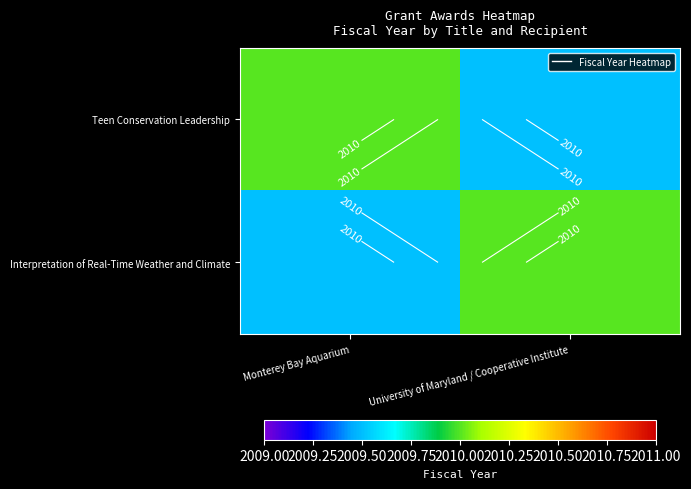

What is the spread (max minus min) of values at University of Maryland / Cooperative Institute?

0.5